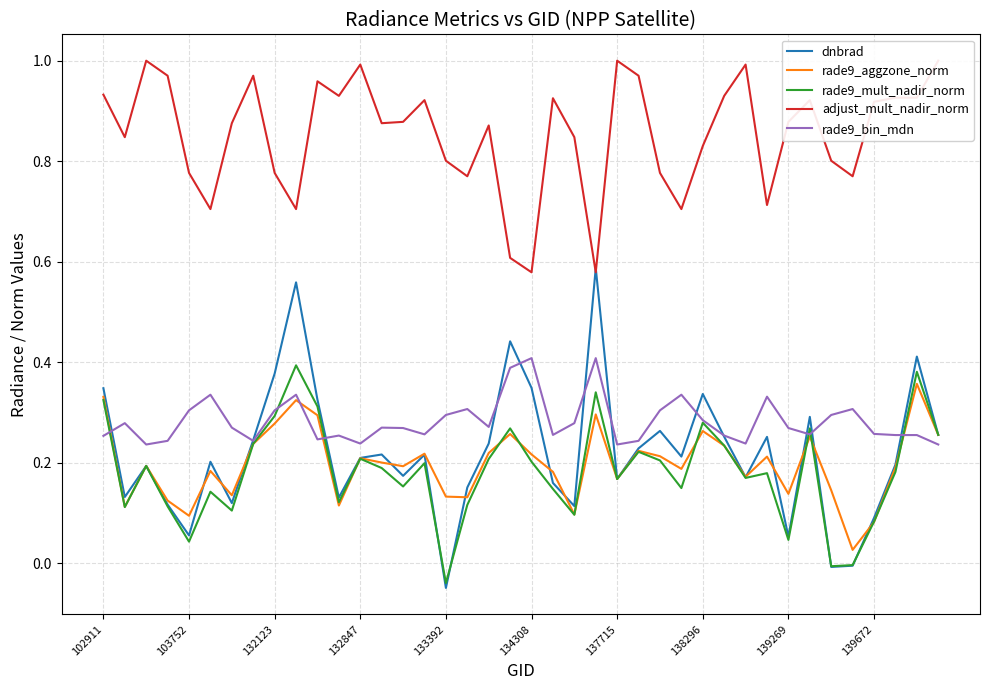

What is the value of the dnbrad point at the 12th from the left?

0.1